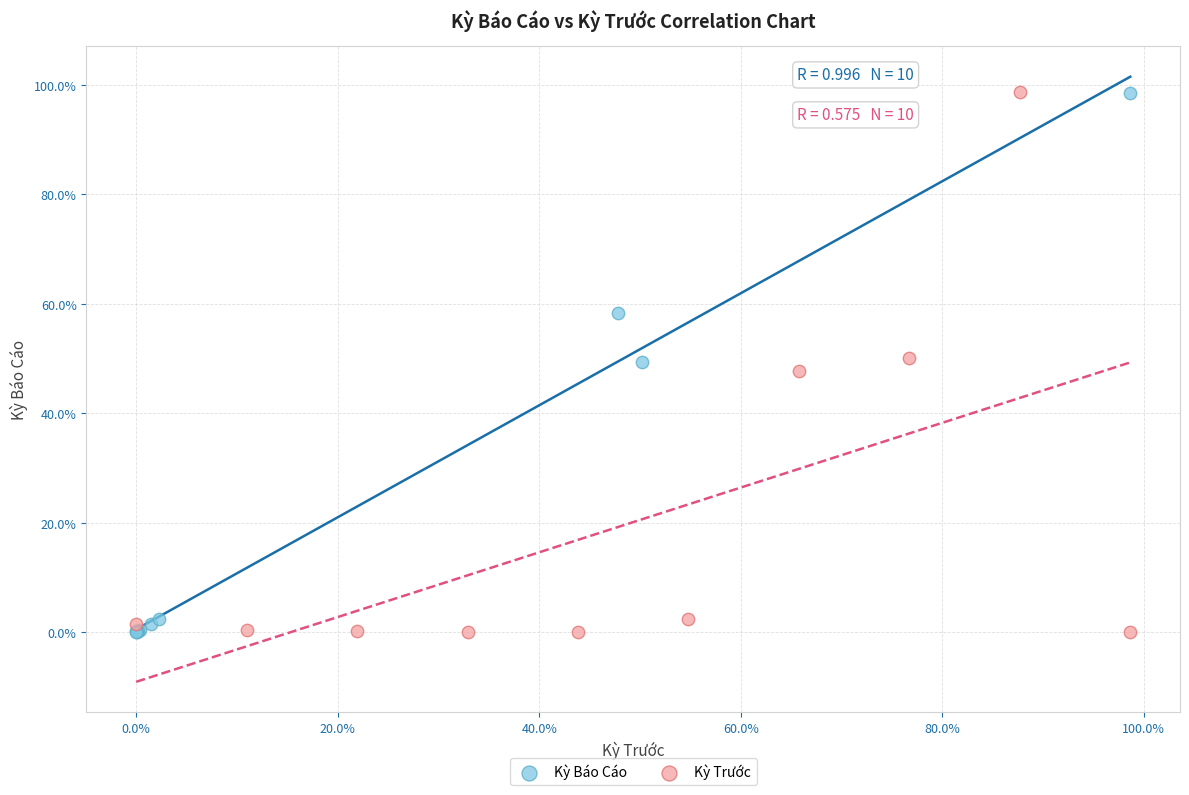

Which series has the widest spread of Y values?

Kỳ Trước